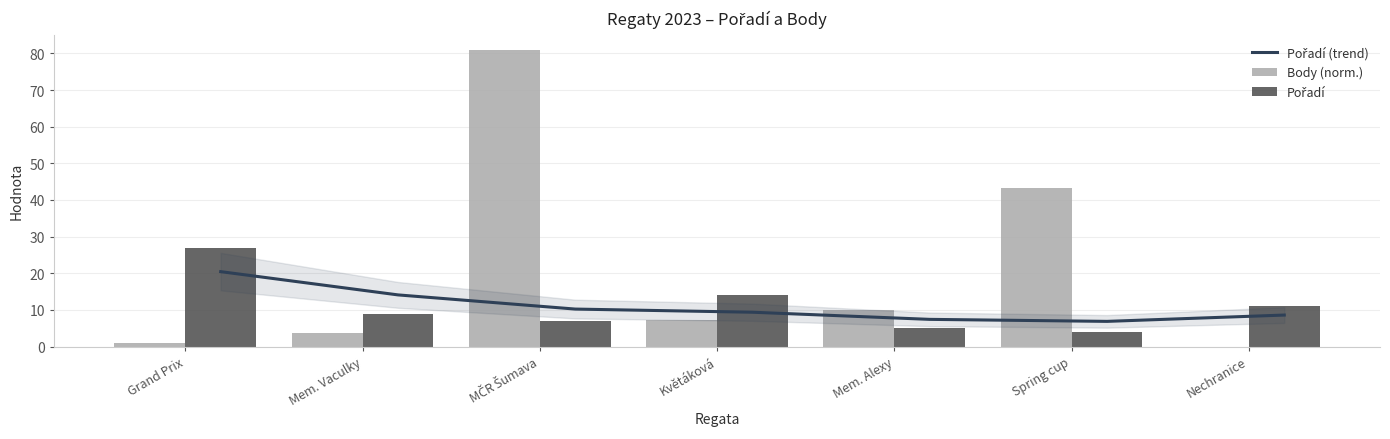

What is the value of the Body (norm.) bar at the 6th from the left?

43.2